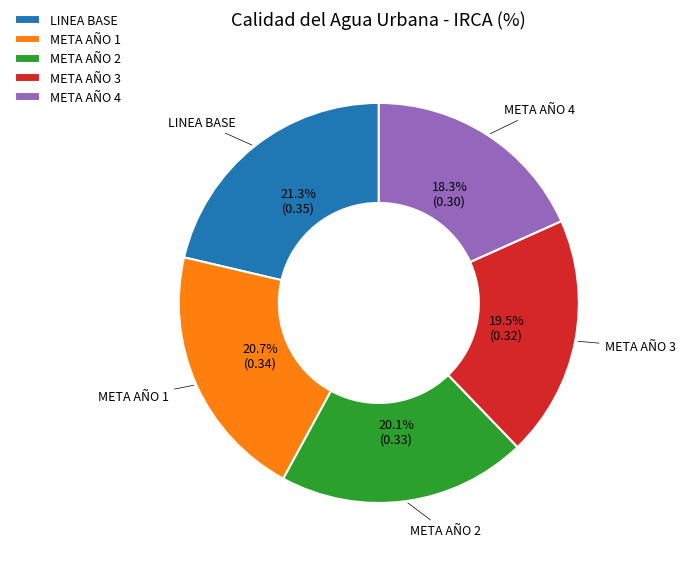

Is it true that META AÑO 2 is 20% of the pie?

True